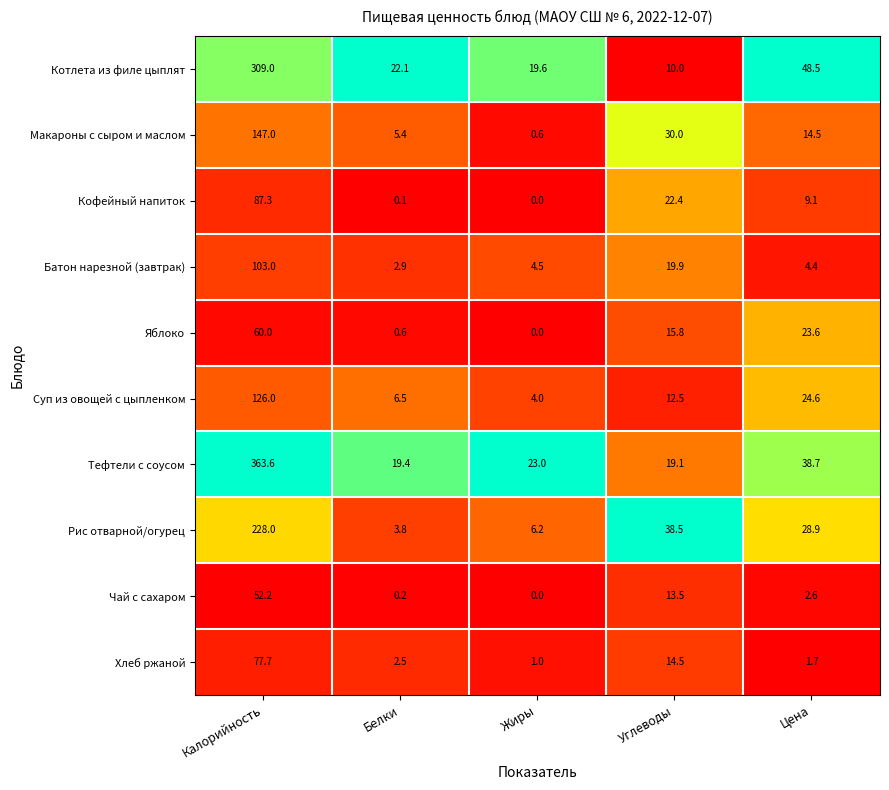

Rank the series at Калорийность from lowest to highest value.

Чай с сахаром, Яблоко, Хлеб ржаной, Кофейный напиток, Батон нарезной (завтрак), Суп из овощей с цыпленком, Макароны с сыром и маслом, Рис отварной/огурец, Котлета из филе цыплят, Тефтели с соусом